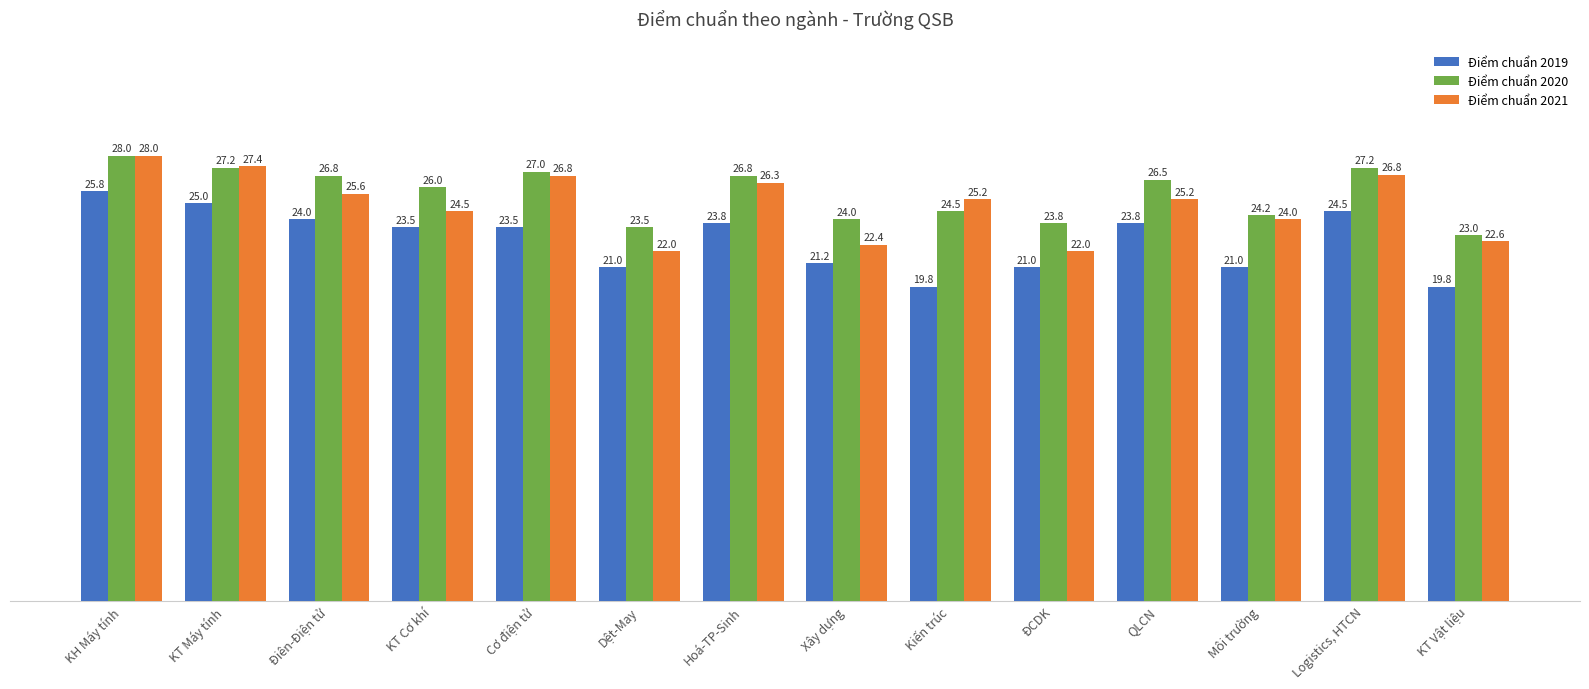

Where does the Điểm chuẩn 2020 series first go above 26?

KH Máy tính